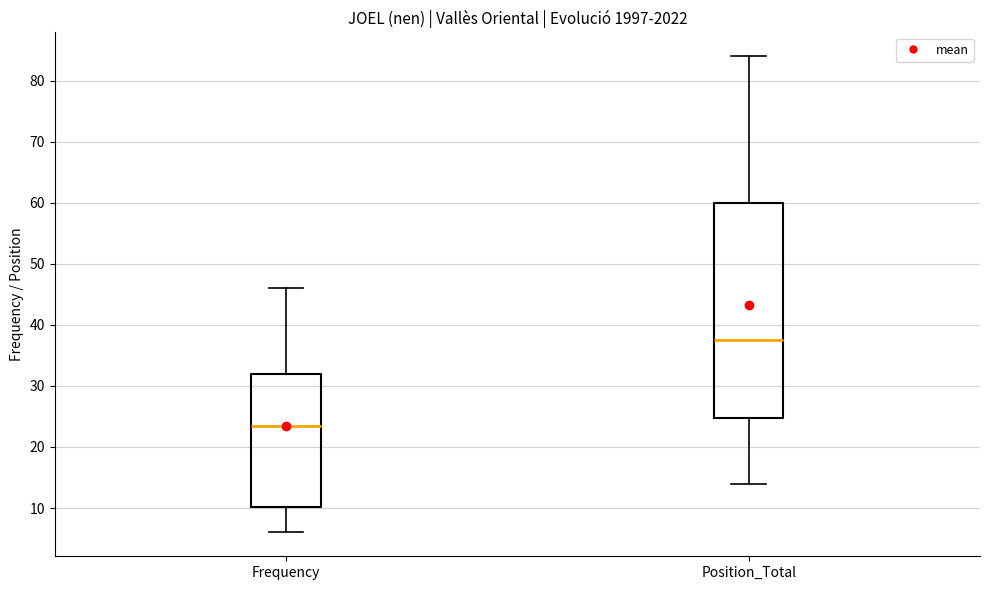

Reading left to right, read every box against the y-axis: the position of its median line, the range the box covers, and the ends of its whiskers. The values are not printed on the chart, so give them approximately, as read against the axis.

Frequency: median 24, box 10 to 32, whiskers 6 to 46
Position_Total: median 38, box 25 to 60, whiskers 14 to 84